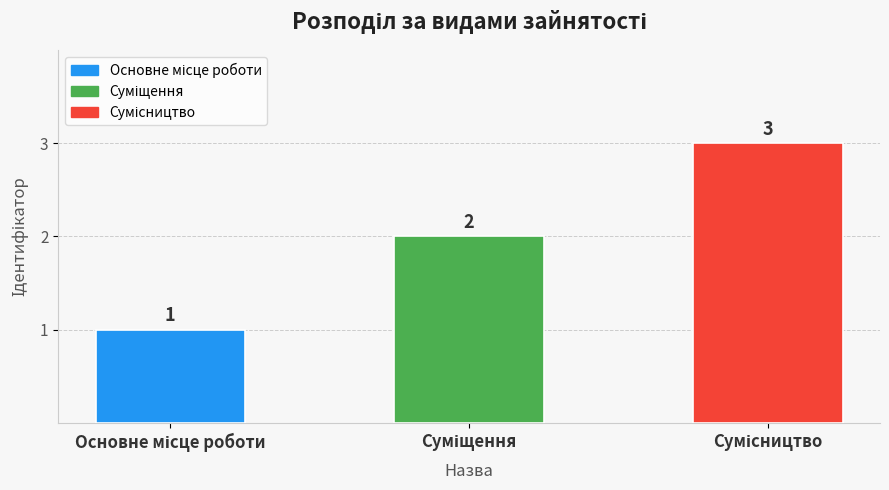

What is the greatest value displayed?

3